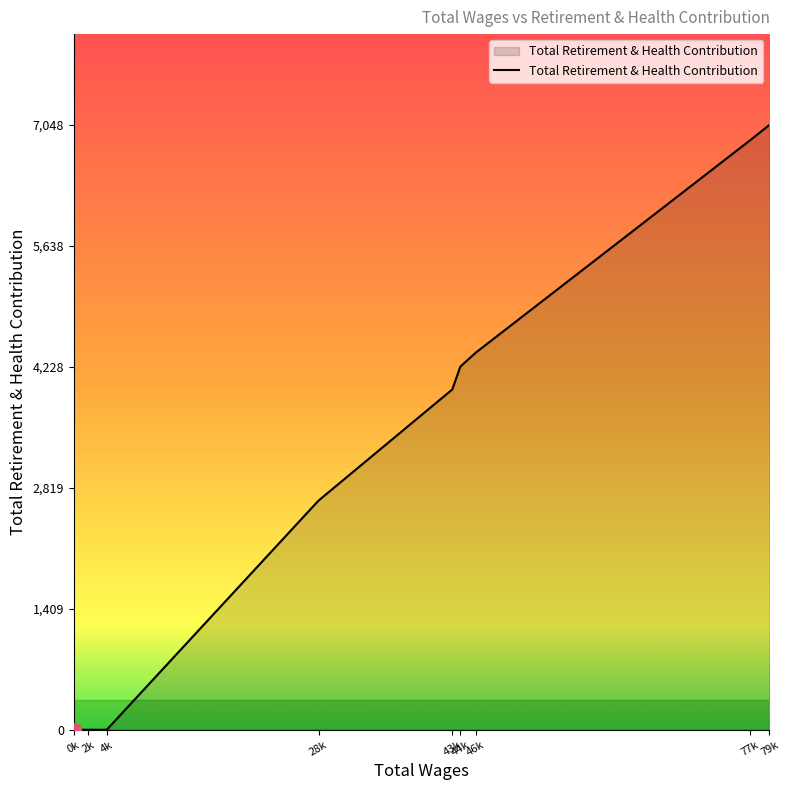

What is the difference between the maximum and minimum values?

7048